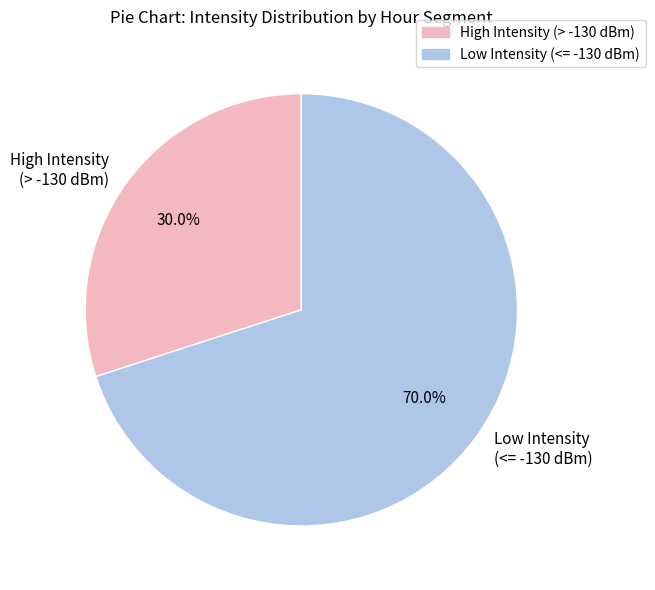

What is the total percentage of Low Intensity (<= -130 dBm) and High Intensity (> -130 dBm)?

100.0%